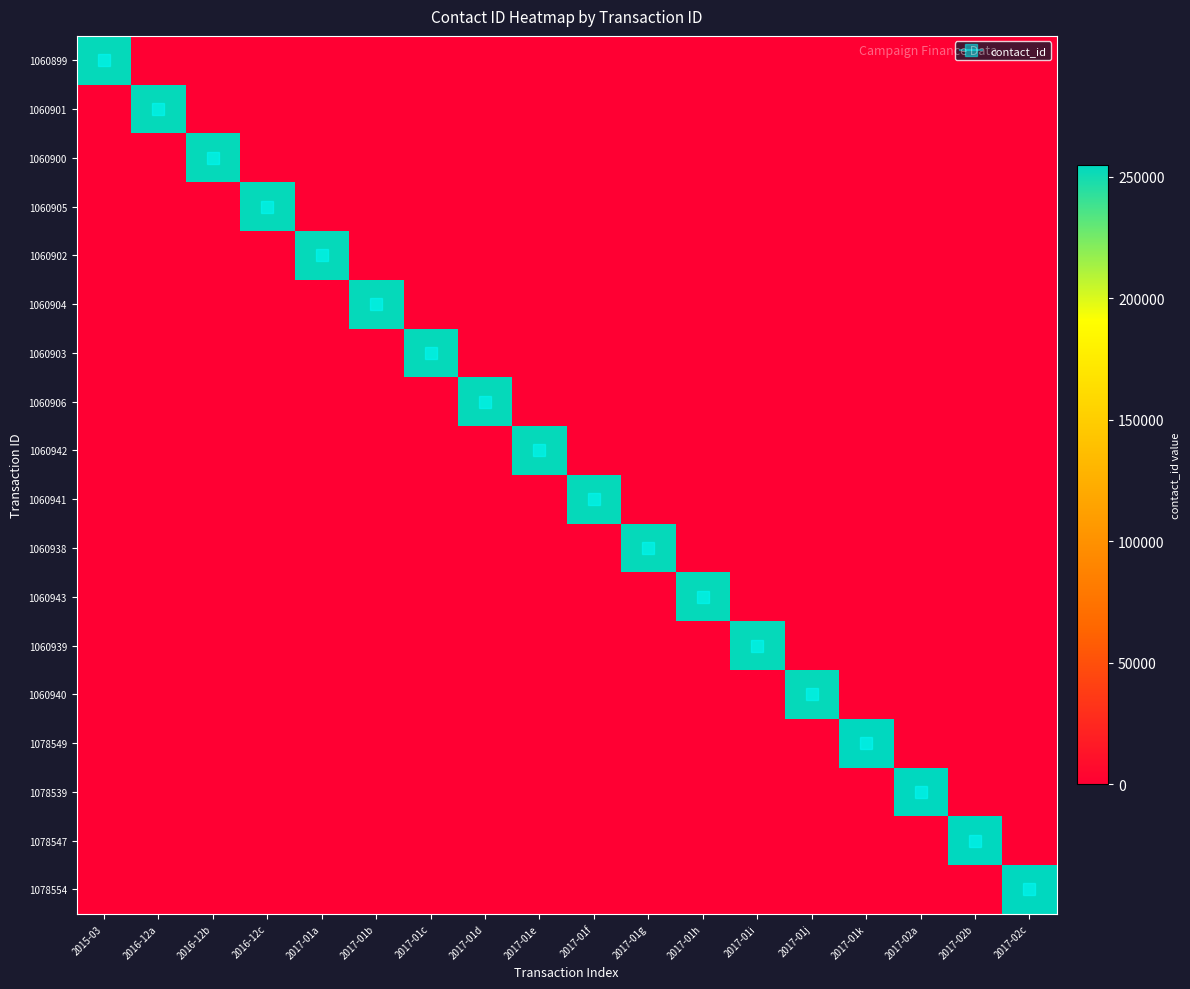

Which has a higher value, 2015-03 or 2017-02c?

2015-03